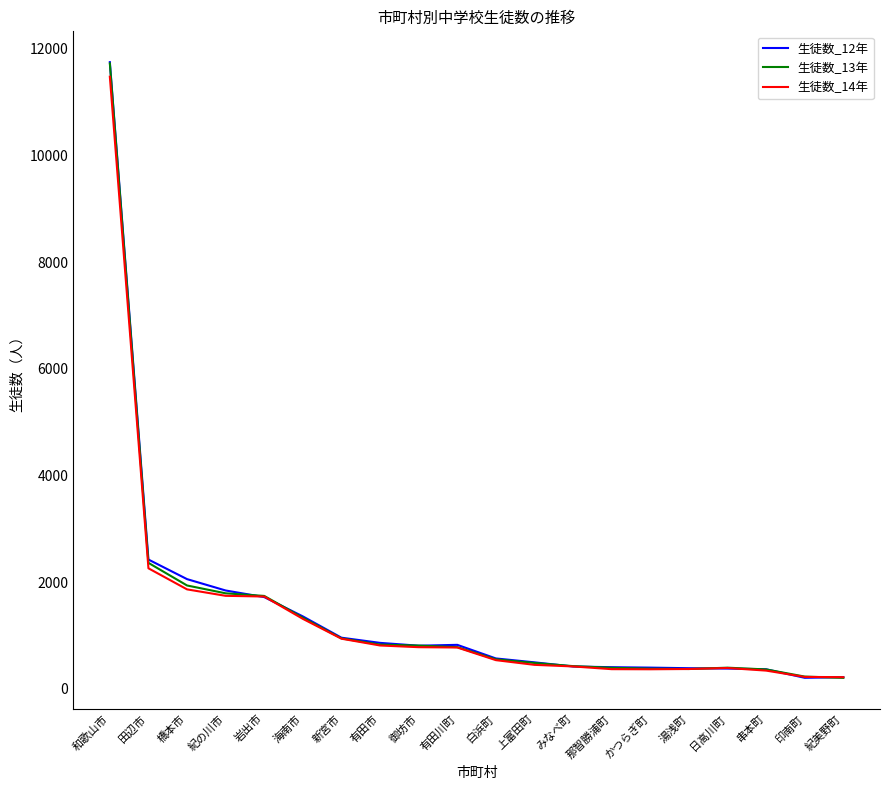

What is the minimum value for 生徒数_13年?

205